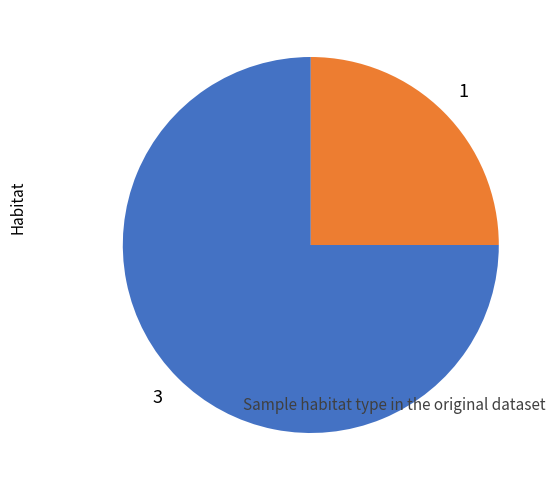

Is there any slice that represents more than half of the pie?

Yes